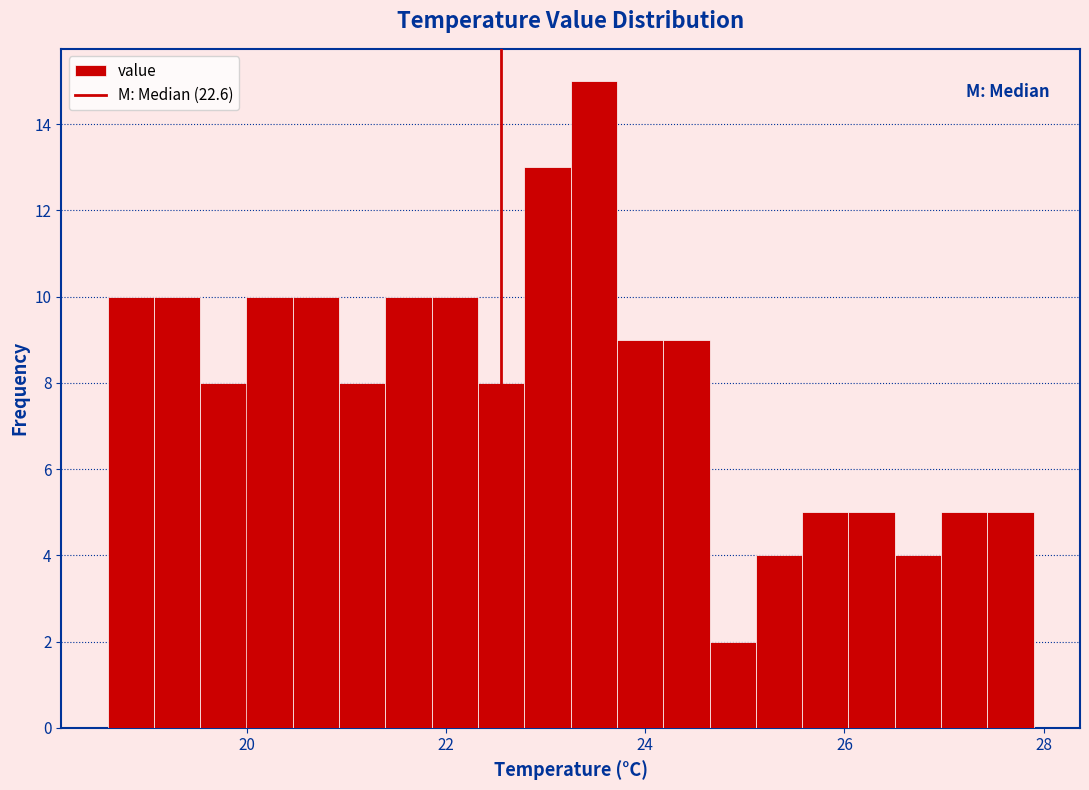

Read against the x-axis, roughly where is the centre of the tallest bar?

23.4